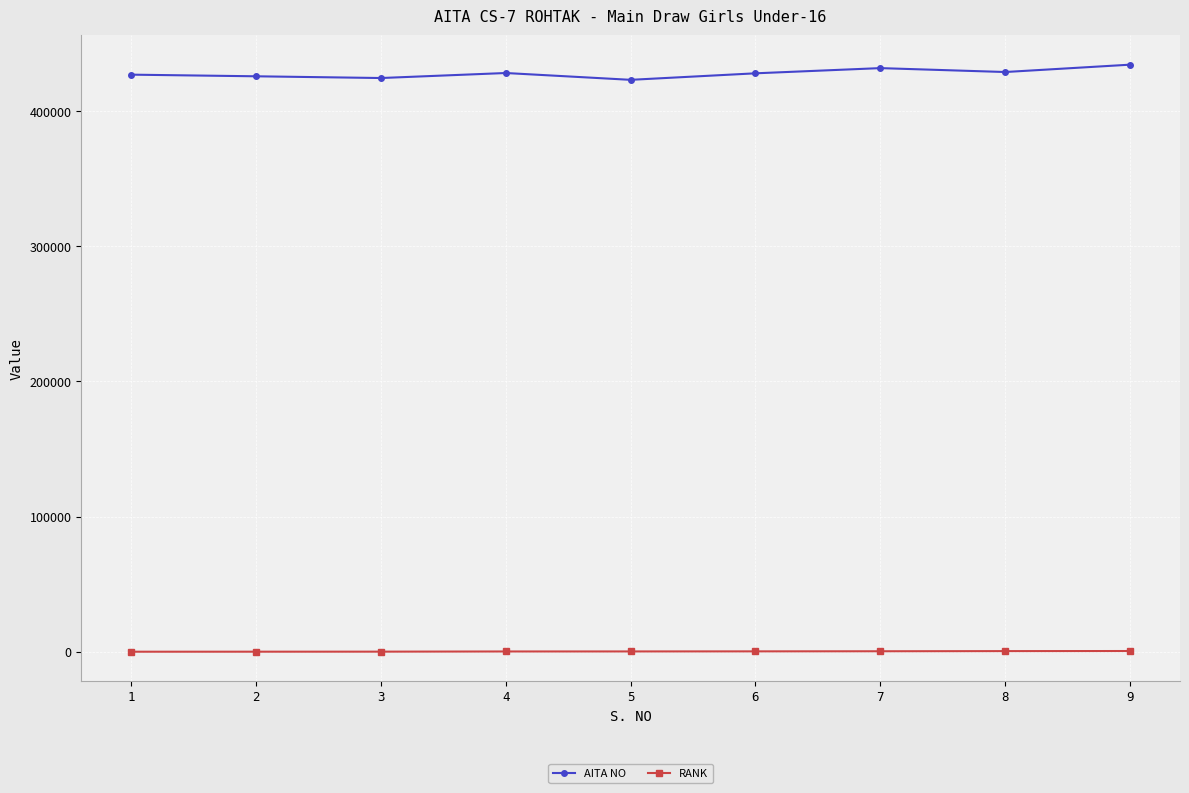

What is the difference between the maximum and minimum values in the AITA NO series?

11211